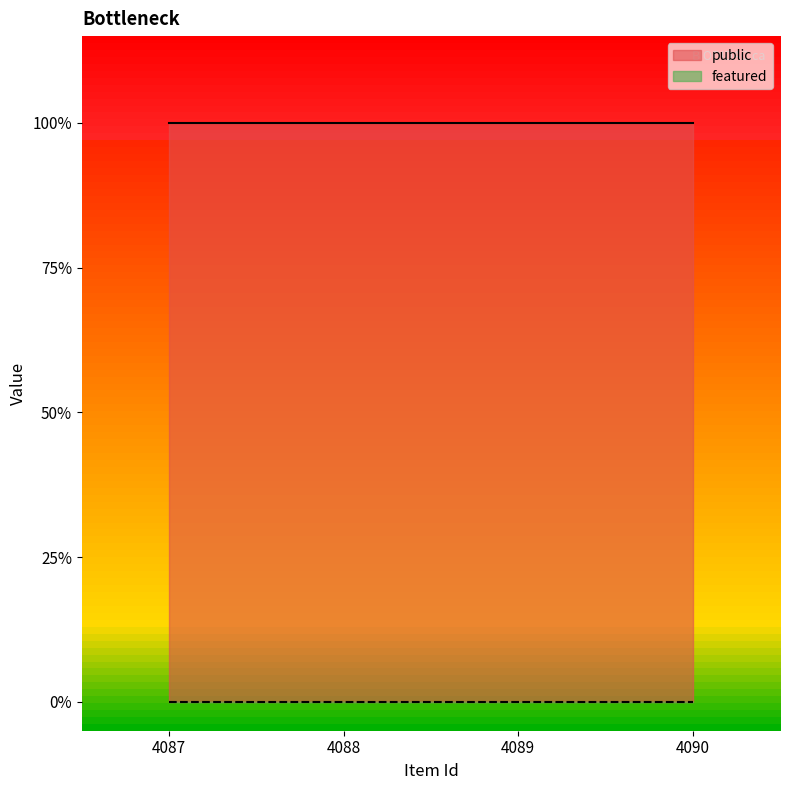

True or false: featured has more than 1 interior local peaks.

False